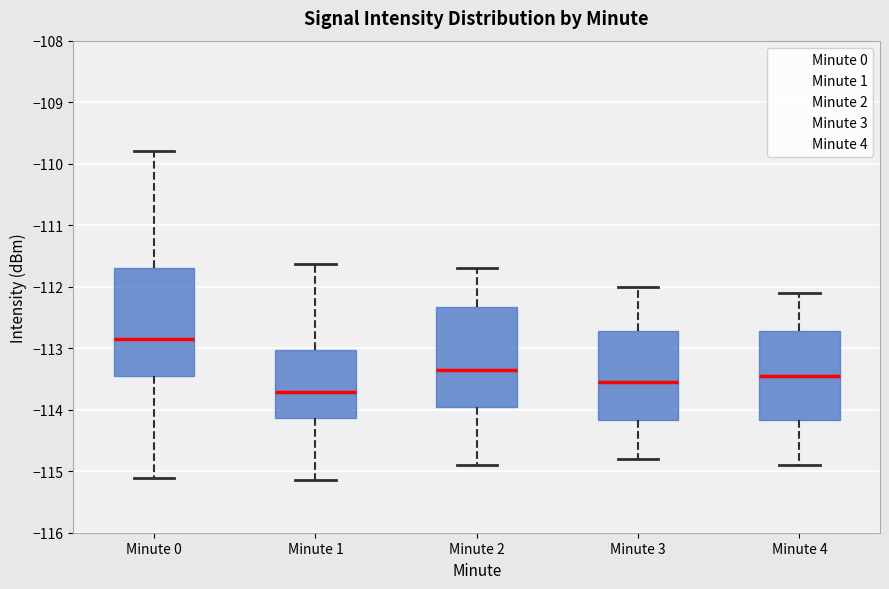

Where is the lower edge of the box for Minute 4 on the y-axis? The values are not printed on the chart, so give them approximately, as read against the axis.

-114.2